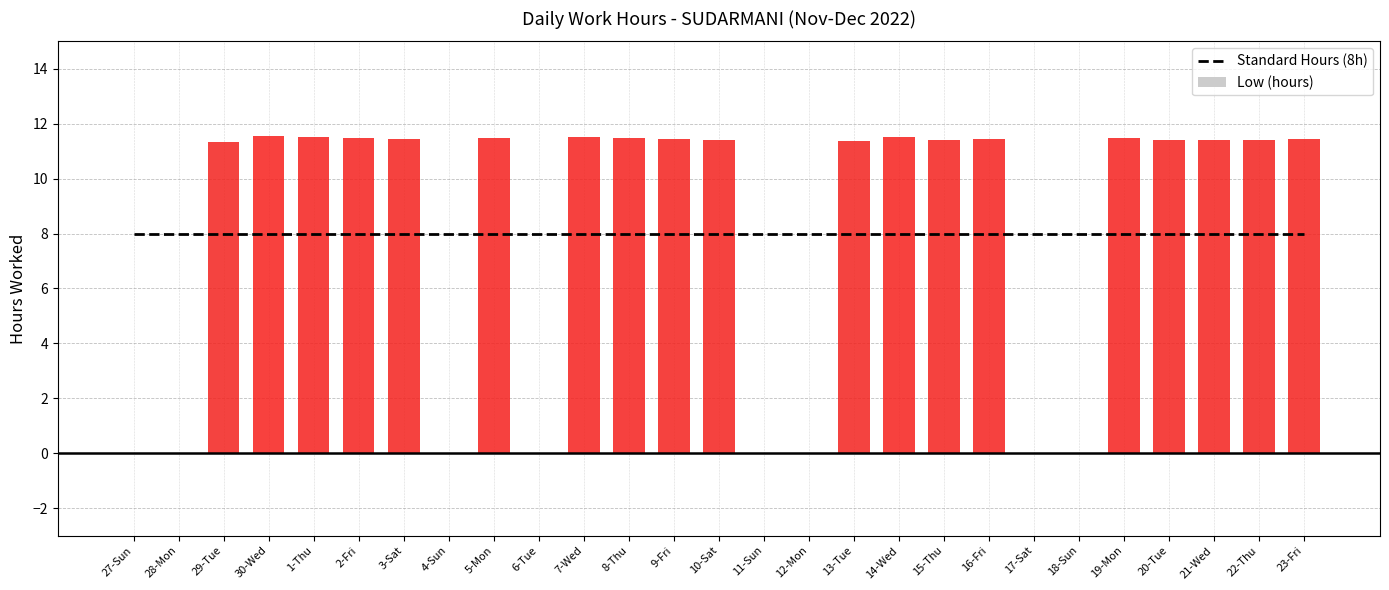

At which label is Standard Hours (8h) closest to 8?

27-Sun